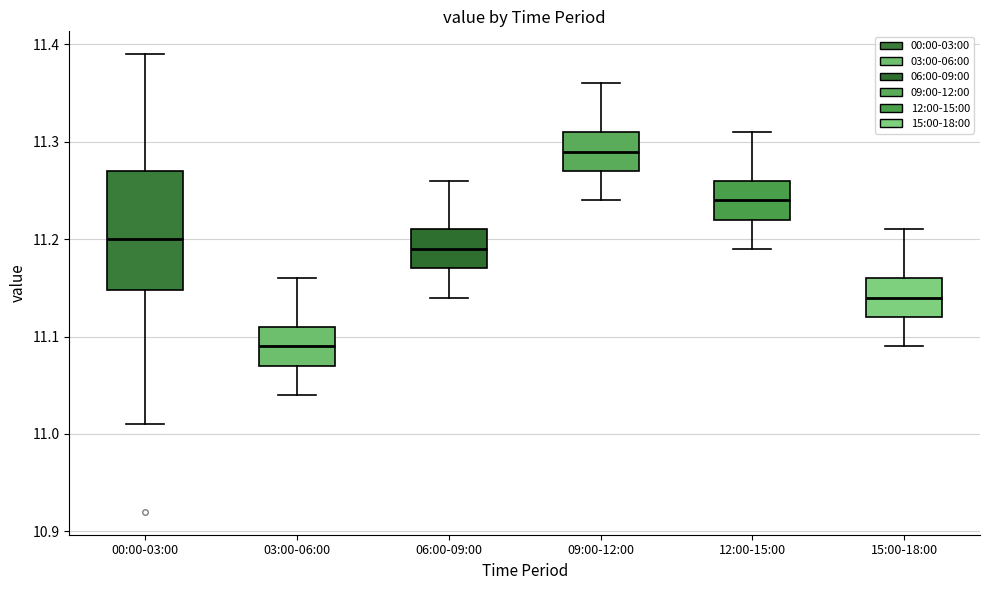

Which box is the tallest, from its lower edge to its upper edge?

00:00-03:00